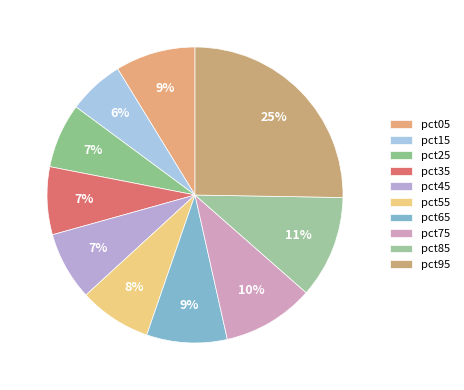

Rank the categories by value from lowest to highest.

pct15, pct25, pct35, pct45, pct55, pct05, pct65, pct75, pct85, pct95